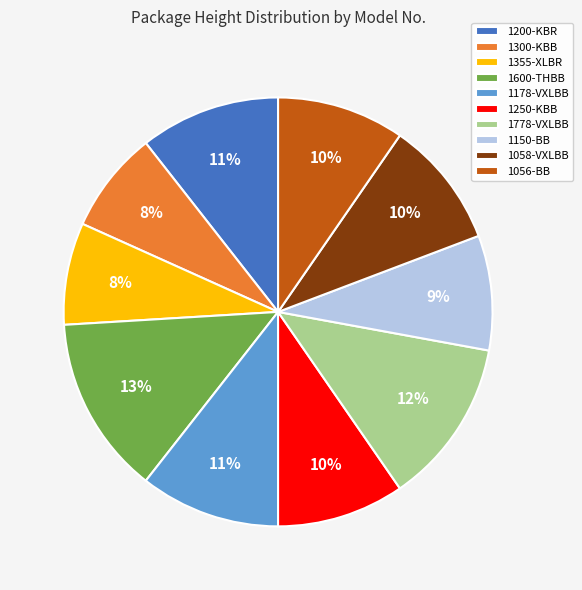

Does any single category account for the majority?

No